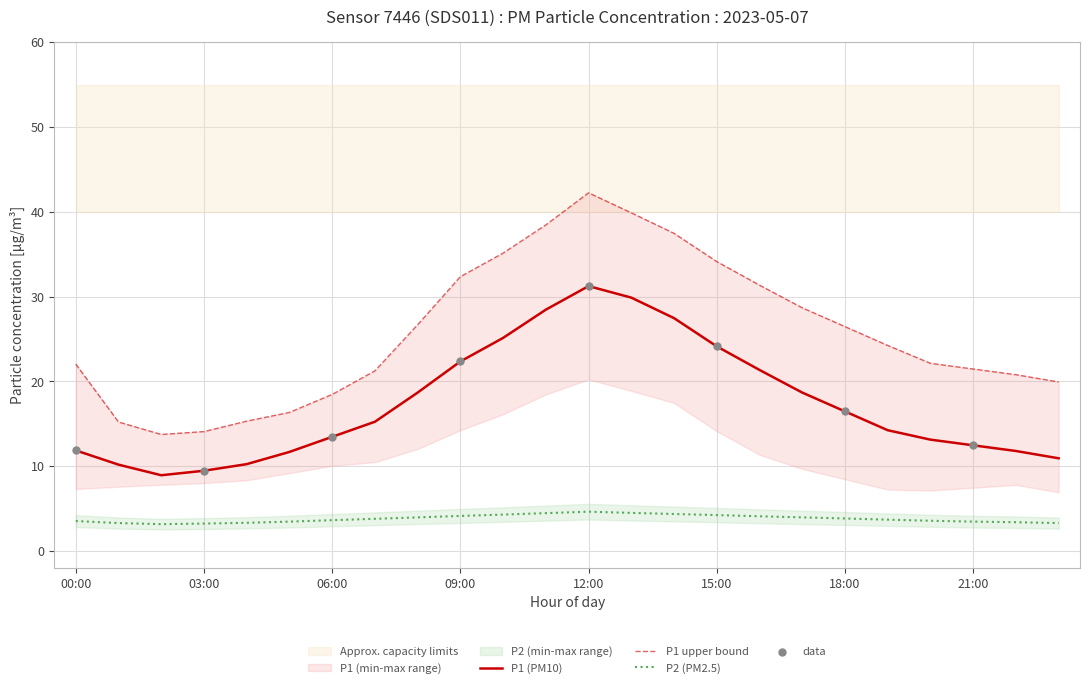

Which series reaches the minimum Y coordinate?

P2